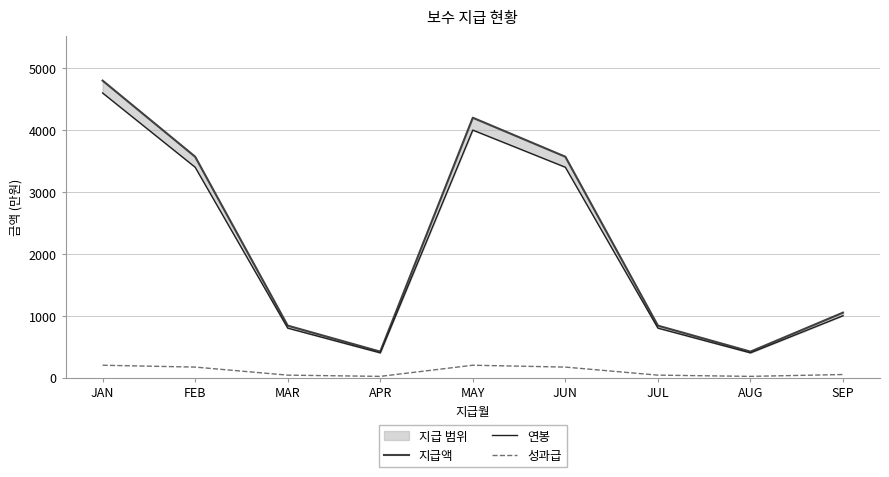

Which category has the highest value in the 지급액 series?

JAN